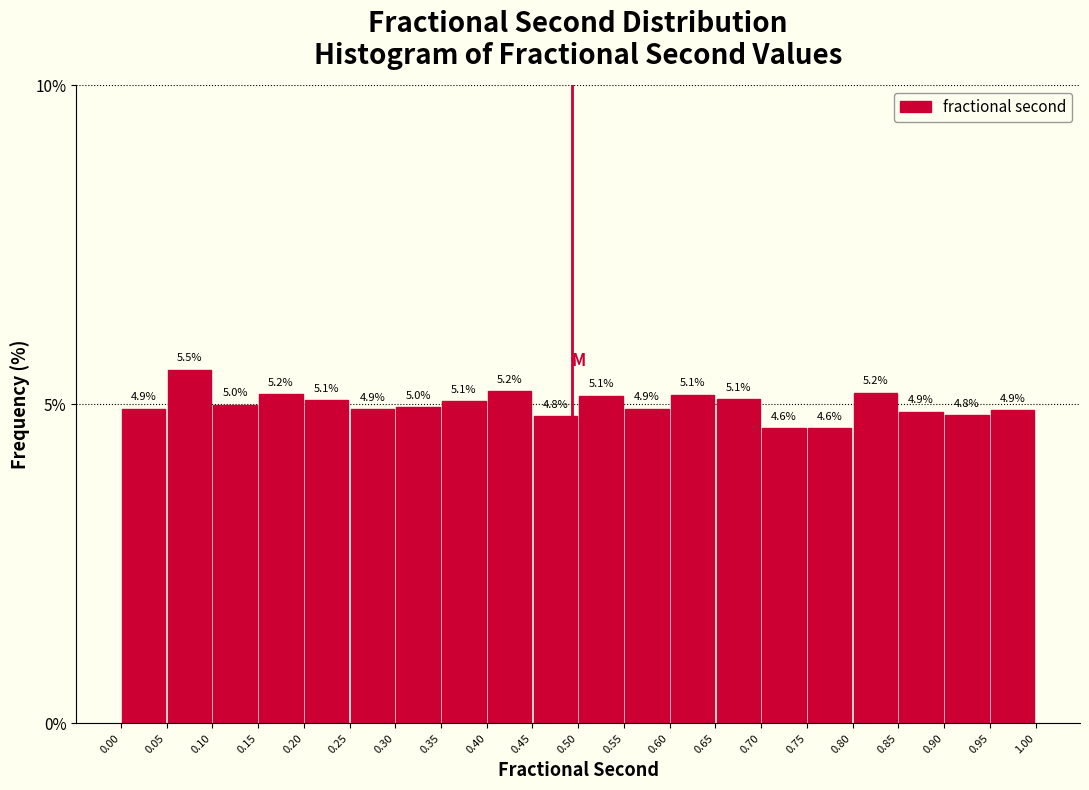

Reading left to right, transcribe this chart: for each bar, give the range it covers on the x-axis and its height.

0.00 to 0.05: 4.9
0.05 to 0.10: 5.5
0.10 to 0.15: 5.0
0.15 to 0.20: 5.2
0.20 to 0.25: 5.1
0.25 to 0.30: 4.9
0.30 to 0.35: 5.0
0.35 to 0.40: 5.1
0.40 to 0.45: 5.2
0.45 to 0.50: 4.8
0.50 to 0.55: 5.1
0.55 to 0.60: 4.9
0.60 to 0.65: 5.1
0.65 to 0.70: 5.1
0.70 to 0.75: 4.6
0.75 to 0.80: 4.6
0.80 to 0.85: 5.2
0.85 to 0.90: 4.9
0.90 to 0.95: 4.8
0.95 to 1.00: 4.9